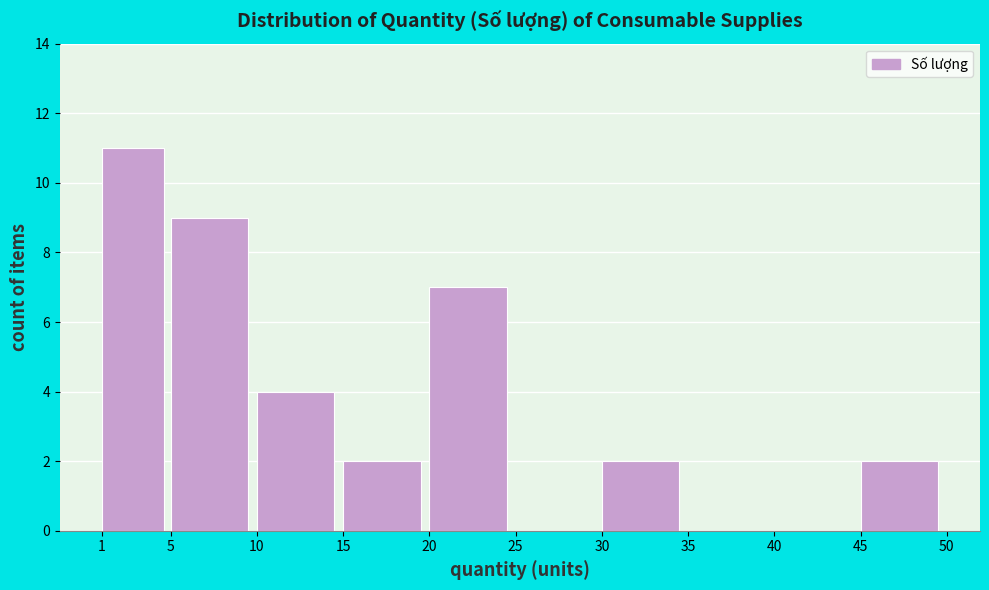

Over which range of the x-axis is the bar tallest?

1 to 5